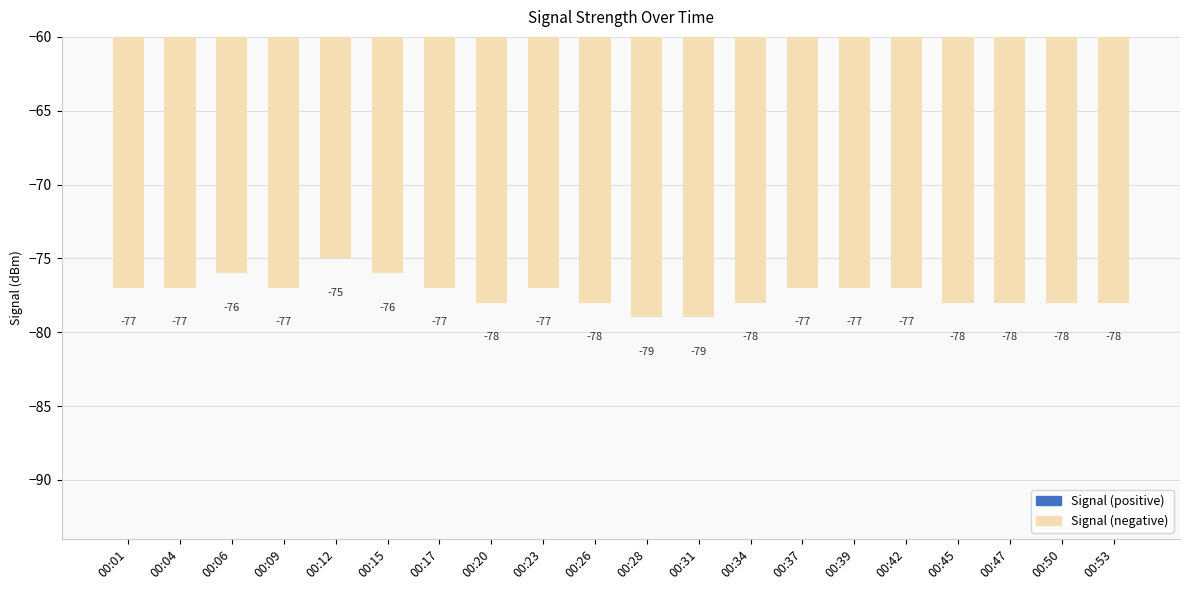

Count the values in the range -78 to -77.

15